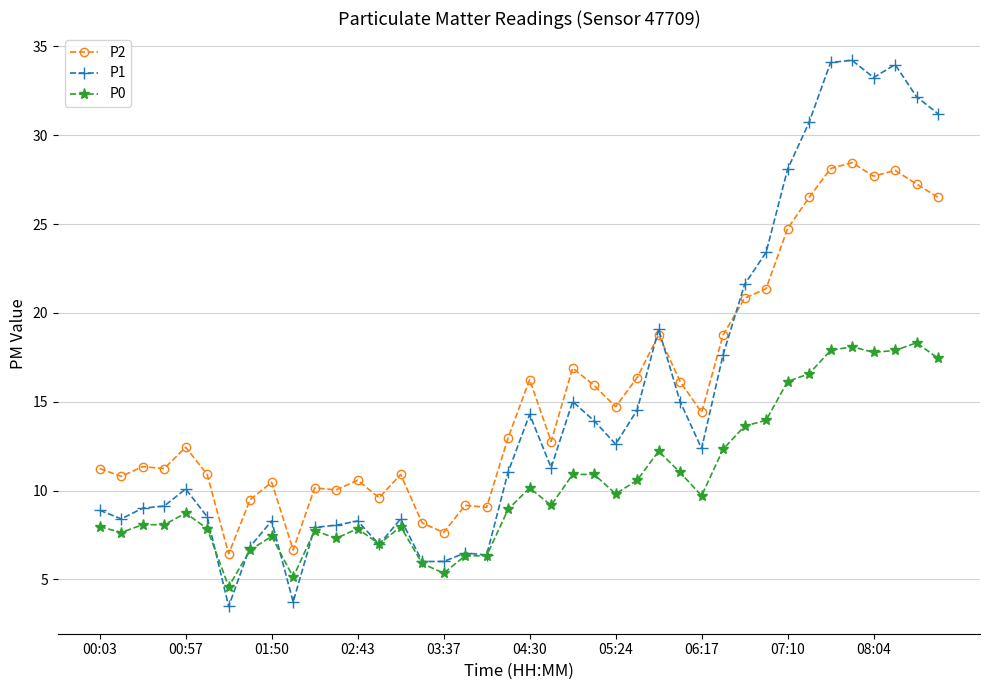

True or false: P2 and P0 intersect in this chart.

False